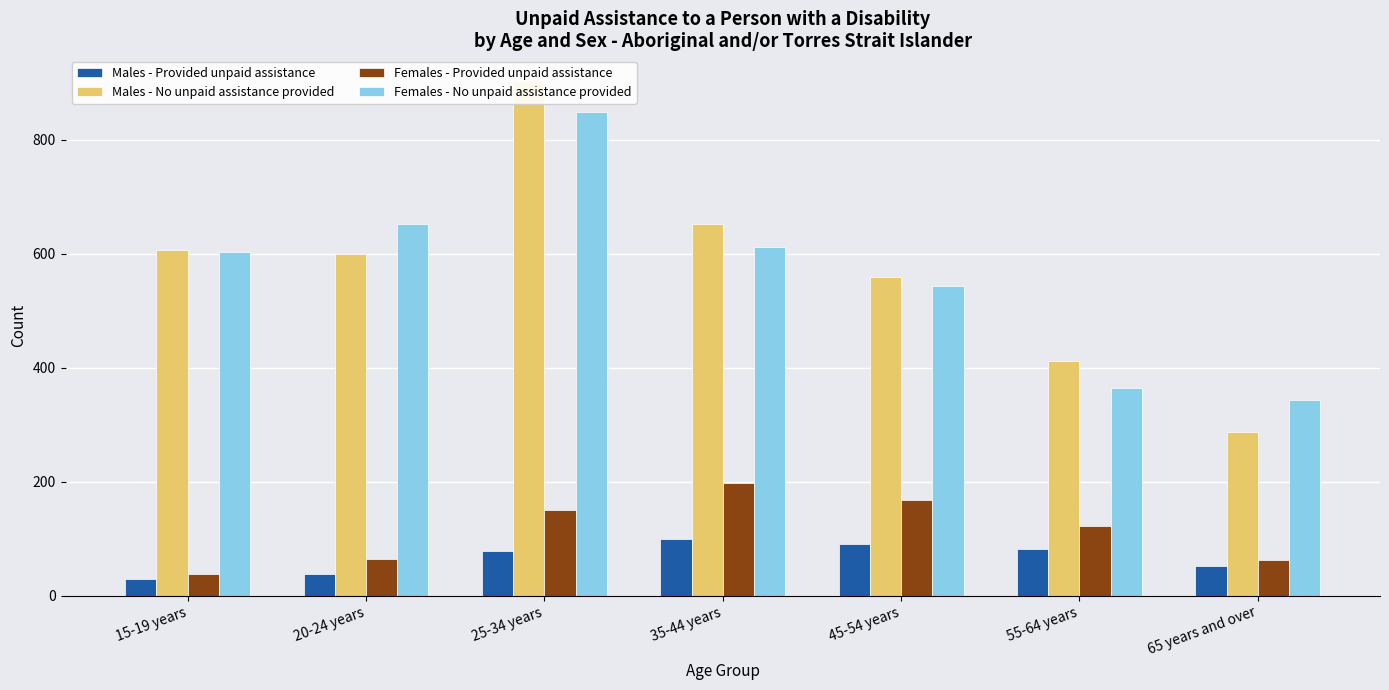

The Females - No unpaid assistance provided series shows 603 at 15-19 years. True or false?

True